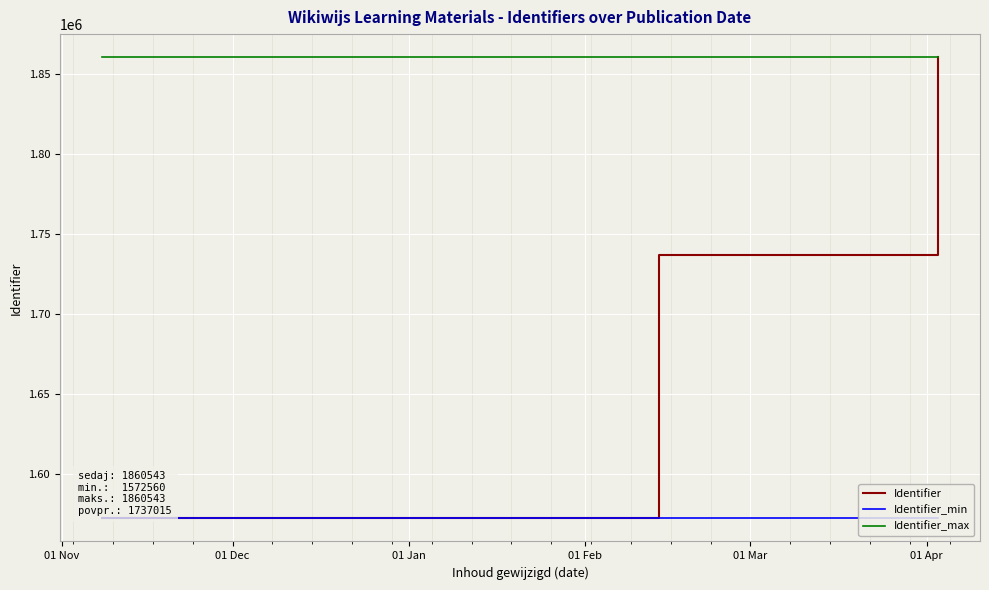

At how many categories does at least one series exceed 1745558?

12